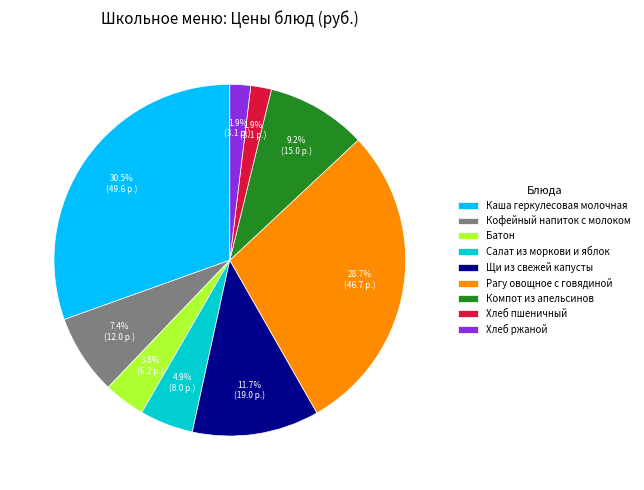

Which has a higher value, Кофейный напиток с молоком or Каша геркулесовая молочная?

Каша геркулесовая молочная